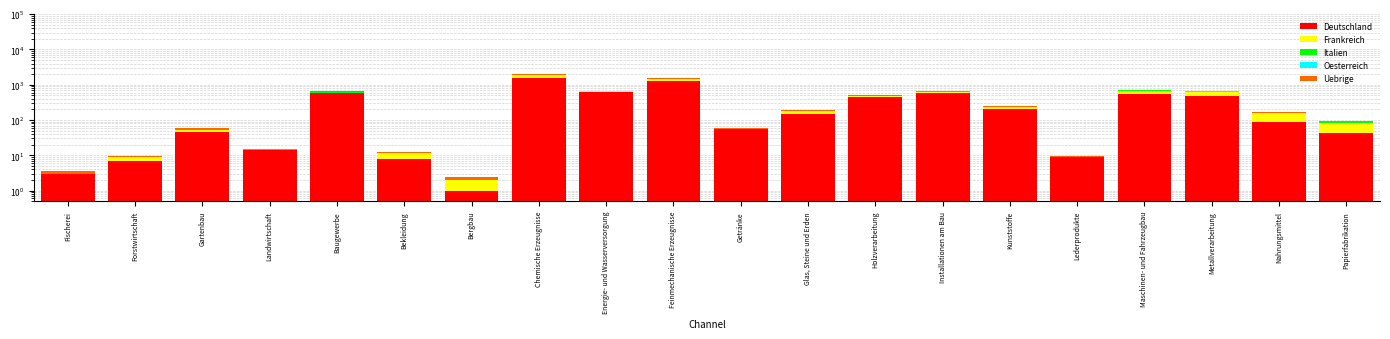

At which label does Uebrige first exceed 5?

Gartenbau